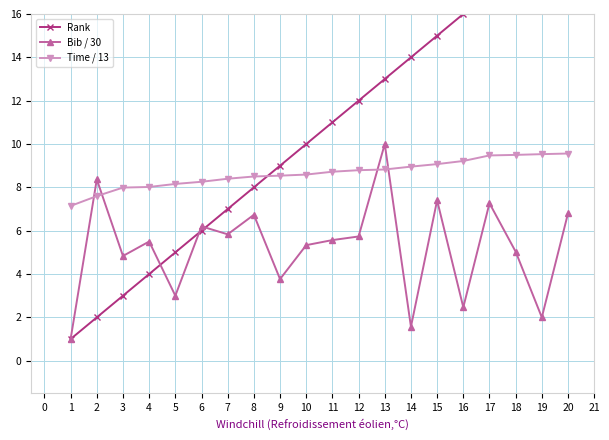

What is the minimum value shown in the chart?

1.0